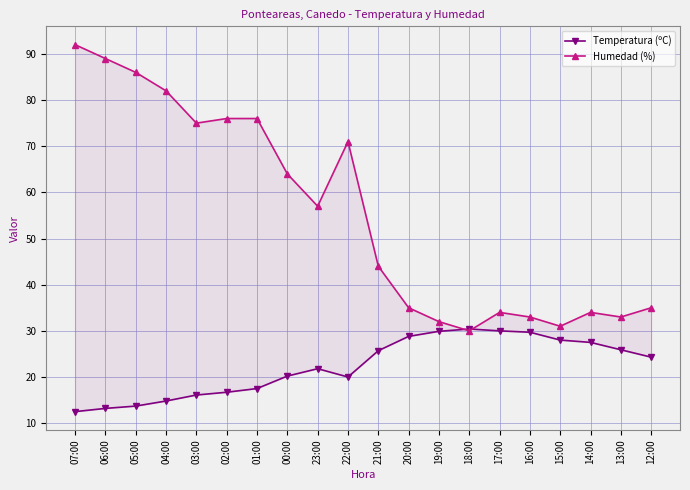

Reading right to left, list all the values displayed in this chart.

Temperatura (ºC): 24.3	25.9	27.5	28.0	29.7	30.0	30.4	29.9	28.8	25.7	20.0	21.8	20.2	17.5	16.7	16.1	14.8	13.7	13.2	12.5
Humedad (%): 35.0	33.0	34.0	31.0	33.0	34.0	30.0	32.0	35.0	44.0	71.0	57.0	64.0	76.0	76.0	75.0	82.0	86.0	89.0	92.0